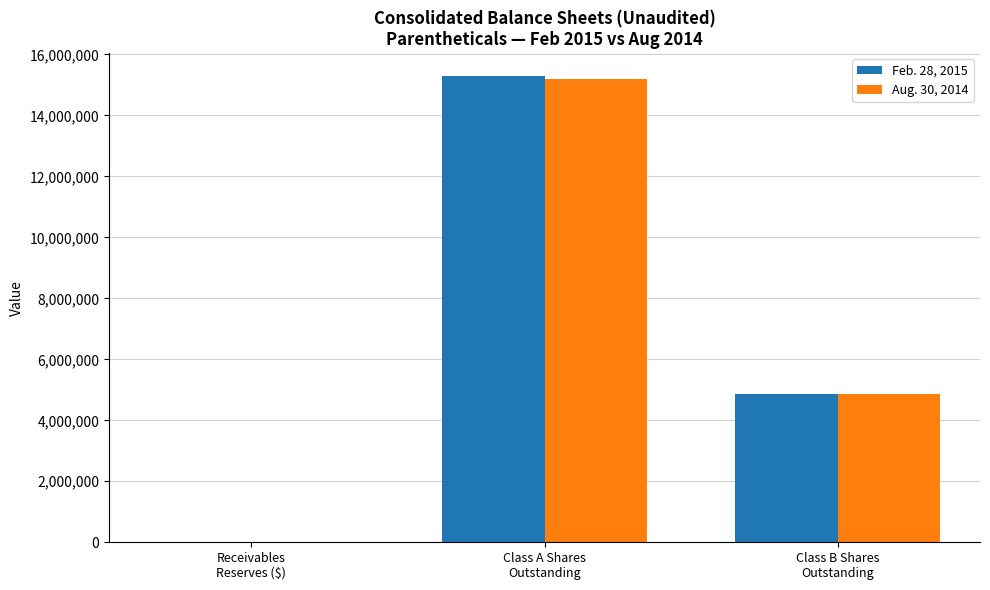

What is the maximum value shown in the chart?

15275679